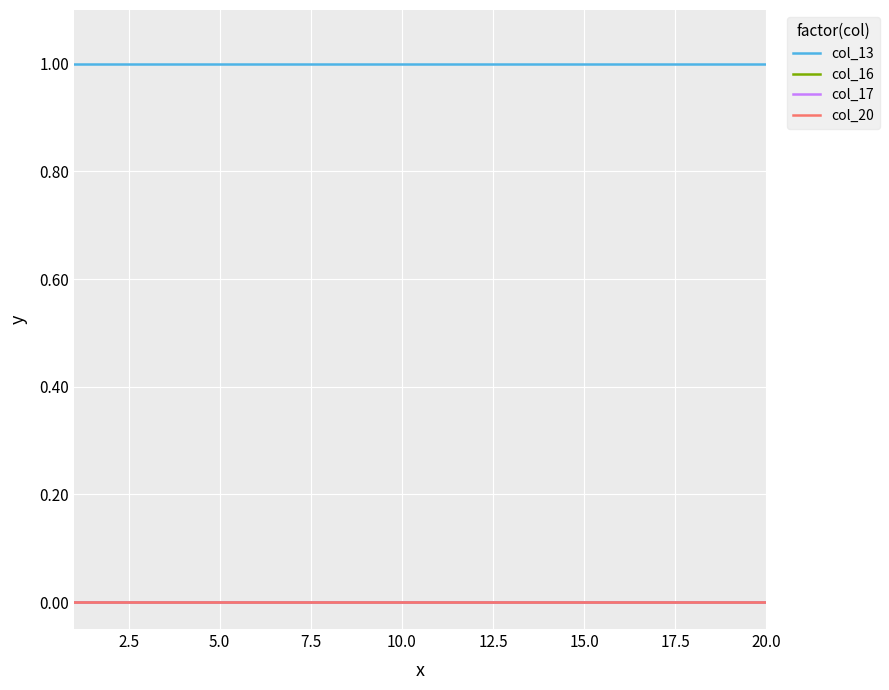

Is this an area chart (filled region under the line)?

No